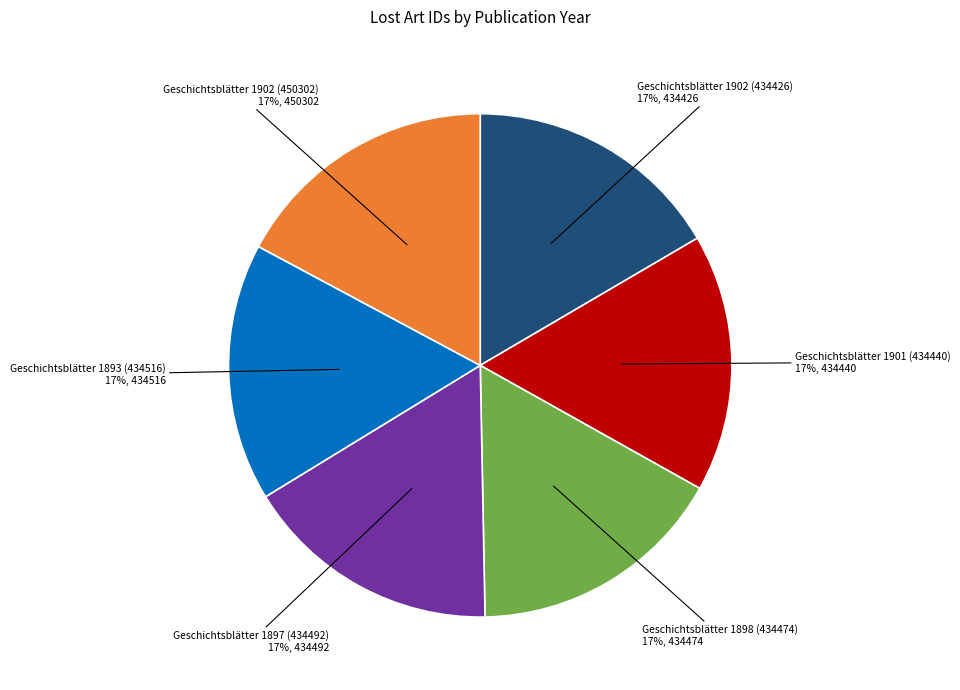

Is there a majority slice in this chart?

No